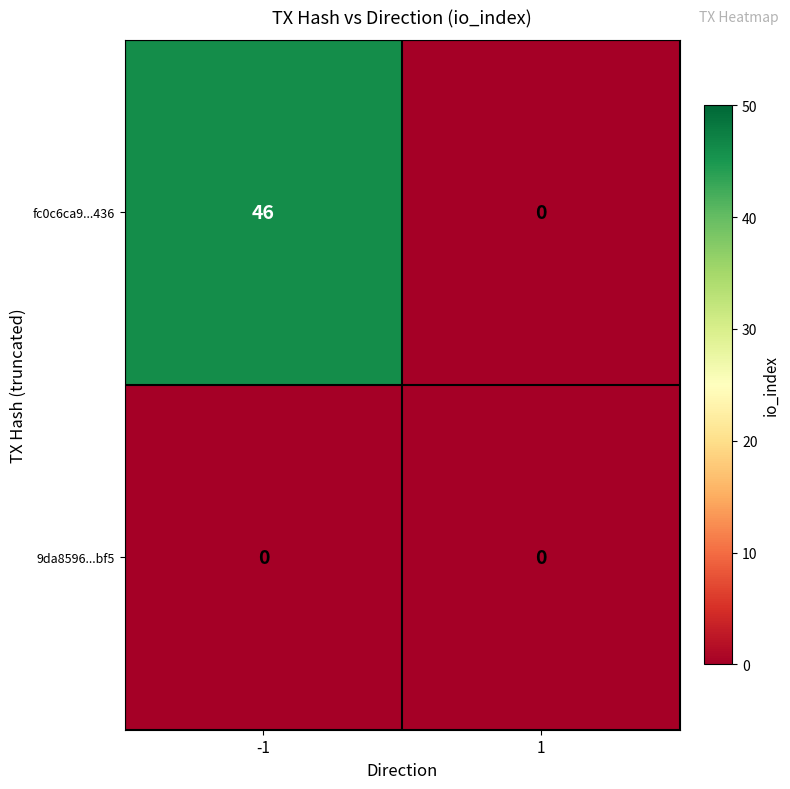

What is the approximate value of fc0c6ca9...436 at -1?

46